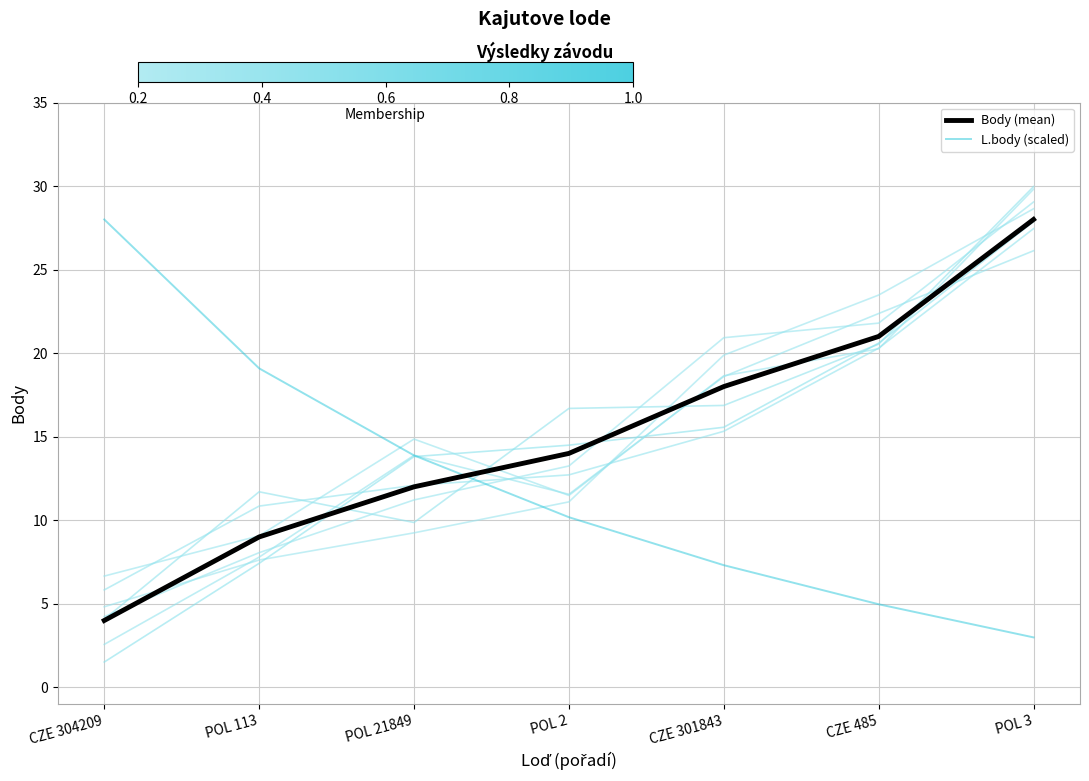

How many data points does each series have?

7